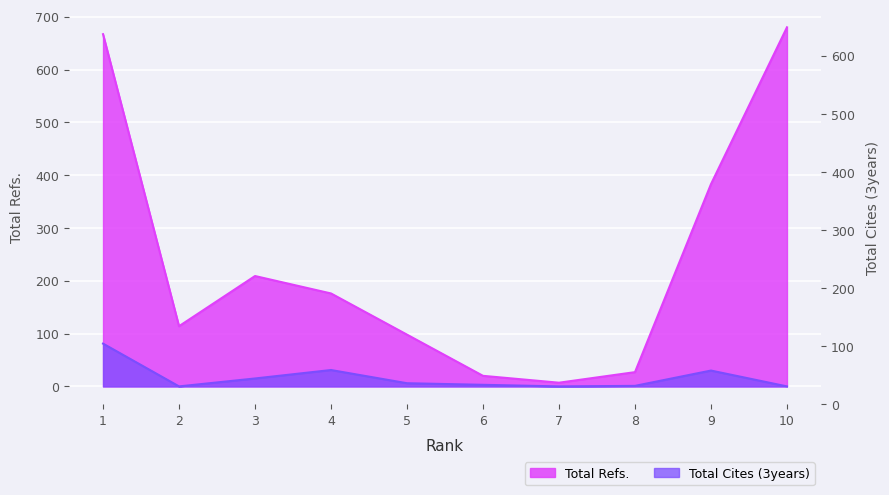

Which series has the largest range (max minus min)?

Total Refs.